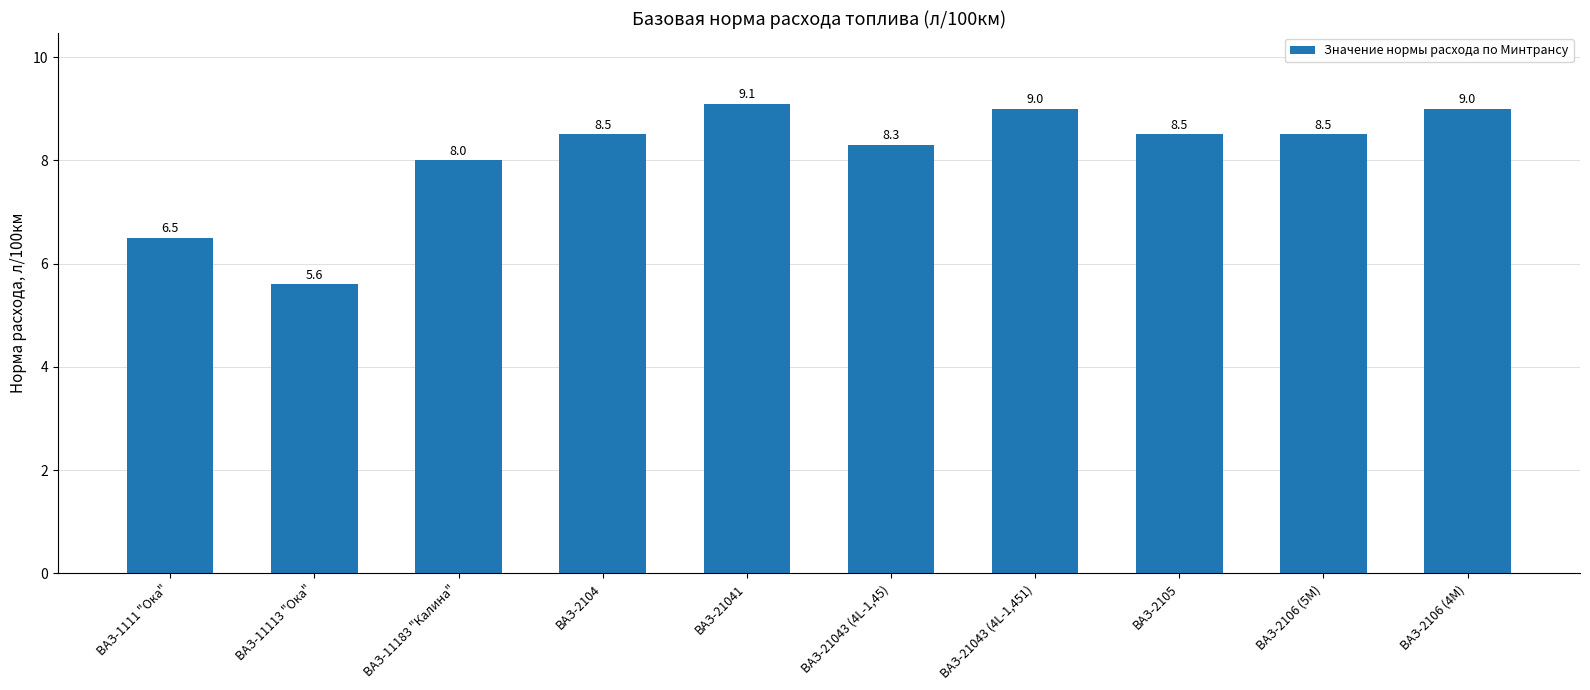

At which label is the value closest to 7?

ВАЗ-1111 "Ока"